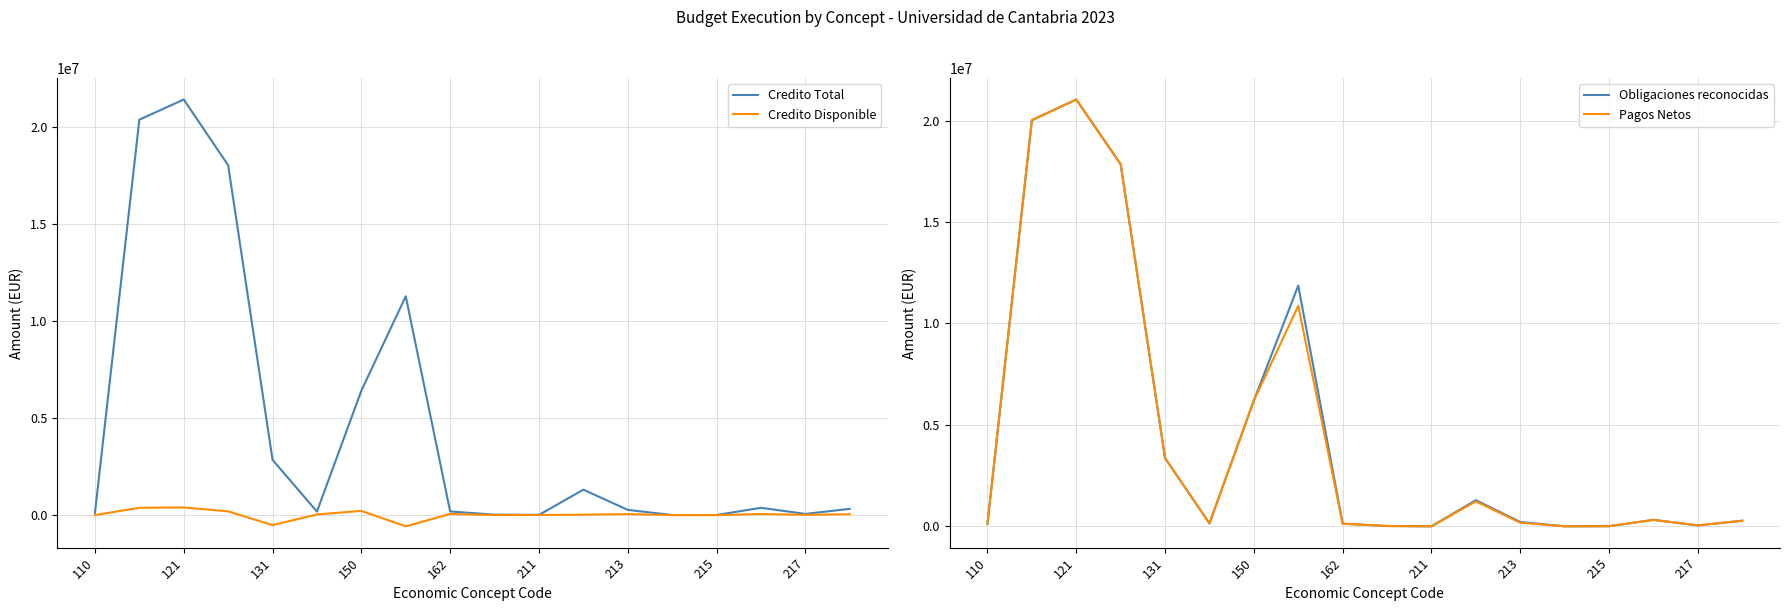

How many lines are shown in the chart?

4